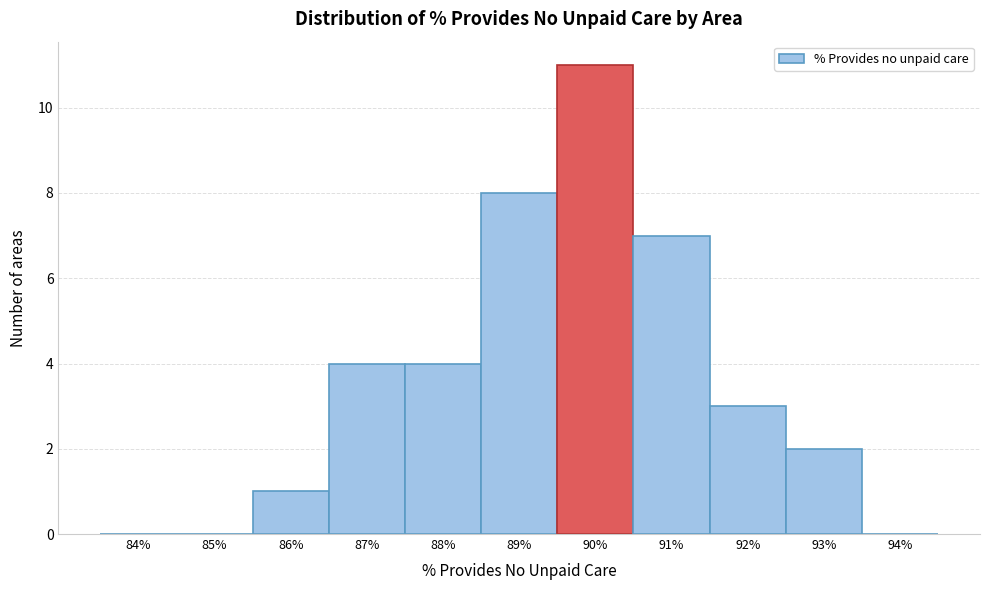

Reading right to left, what are all the values shown in this chart?

94%=0	93%=2	92%=3	91%=7	90%=11	89%=8	88%=4	87%=4	86%=1	85%=0	84%=0